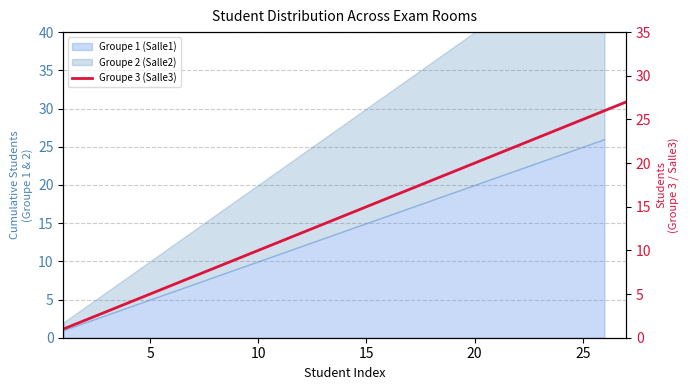

At which label does the data first exceed 14?

15